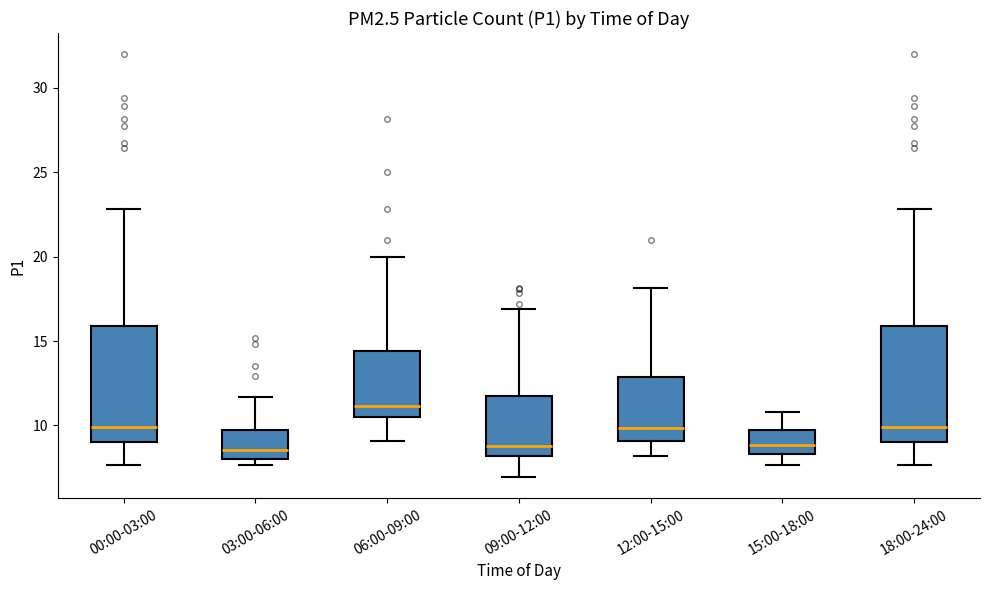

Reading left to right, read every box against the y-axis: the position of its median line, the range the box covers, and the ends of its whiskers. The values are not printed on the chart, so give them approximately, as read against the axis.

00:00-03:00: median 10.0, box 9.0 to 16.0, whiskers 7.5 to 23.0
03:00-06:00: median 8.5, box 8.0 to 10.0, whiskers 7.5 to 11.5
06:00-09:00: median 11.0, box 10.5 to 14.5, whiskers 9.0 to 20.0
09:00-12:00: median 9.0, box 8.0 to 11.5, whiskers 7.0 to 17.0
12:00-15:00: median 10.0, box 9.0 to 13.0, whiskers 8.0 to 18.0
15:00-18:00: median 9.0, box 8.5 to 10.0, whiskers 7.5 to 11.0
18:00-24:00: median 10.0, box 9.0 to 16.0, whiskers 7.5 to 23.0